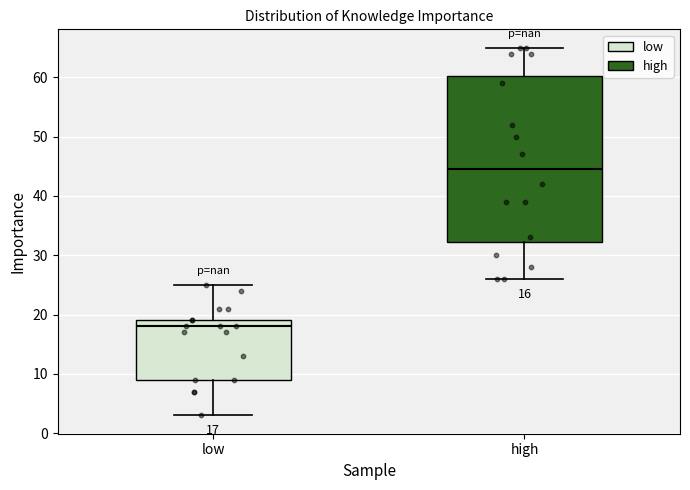

Comparing the boxes themselves (not the whiskers), which one is the tallest?

high